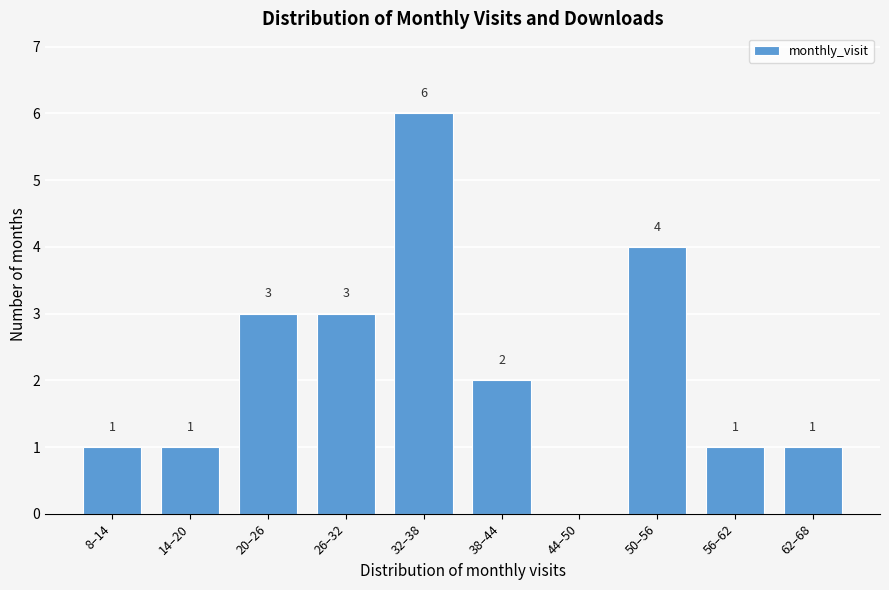

Reading right to left, transcribe all the data shown in this chart.

62–68=1	56–62=1	50–56=4	44–50=0	38–44=2	32–38=6	26–32=3	20–26=3	14–20=1	8–14=1